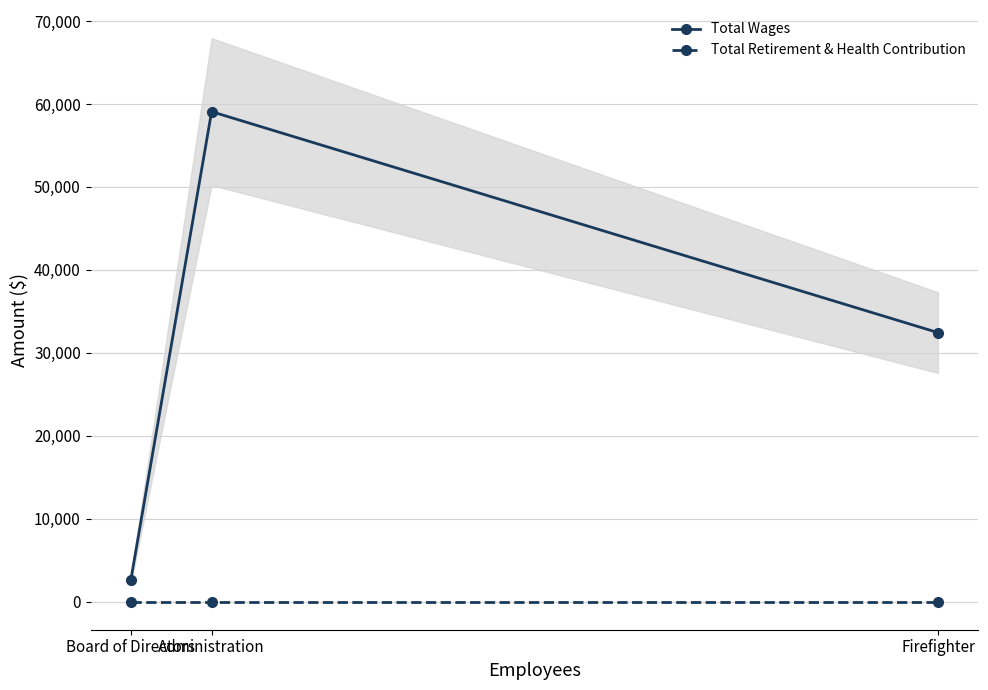

Rank the series at Firefighter from highest to lowest value.

Total Wages, Total Retirement & Health Contribution